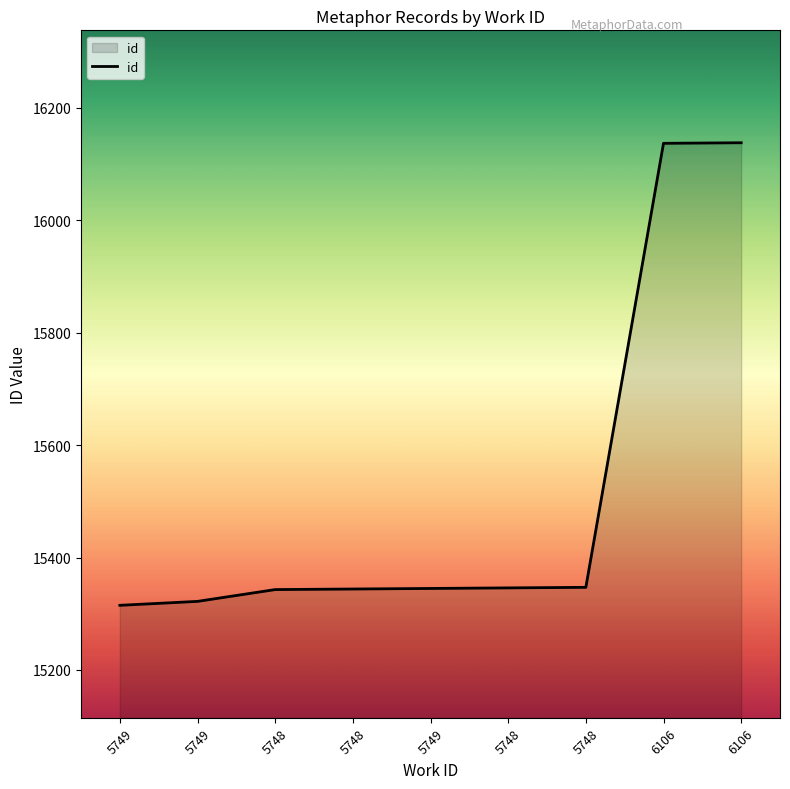

How many lines are shown in the chart?

1